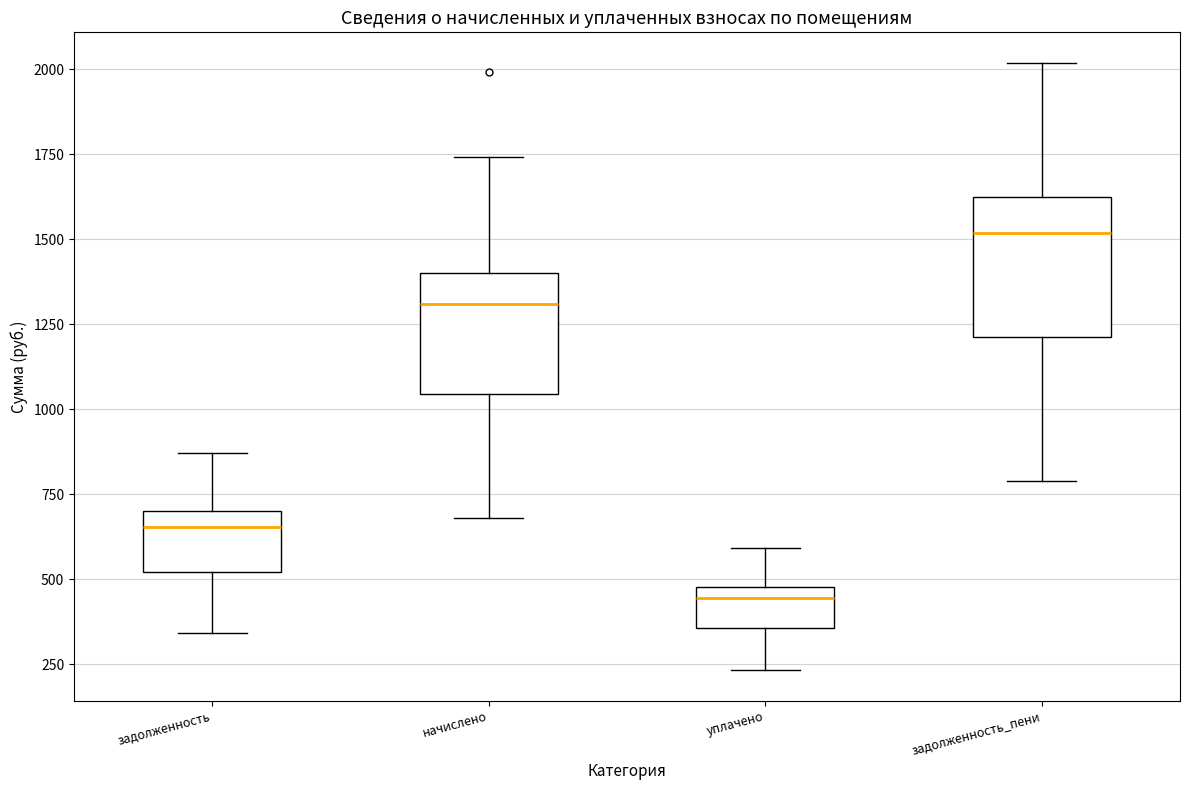

Where is the upper edge of the box for начислено on the y-axis? The values are not printed on the chart, so give them approximately, as read against the axis.

1400